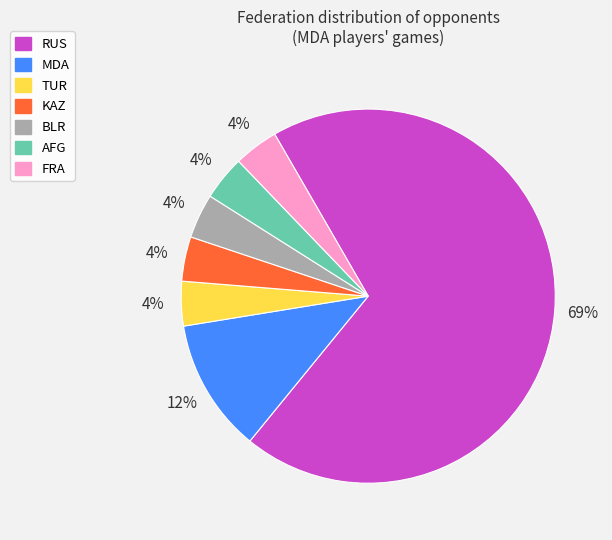

Is there any slice that represents more than half of the pie?

Yes